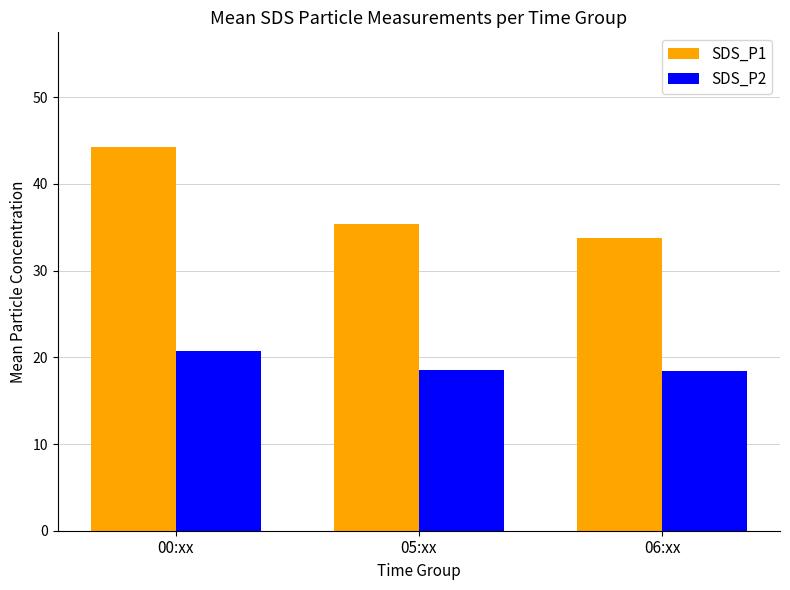

How many bars are there in each group?

2